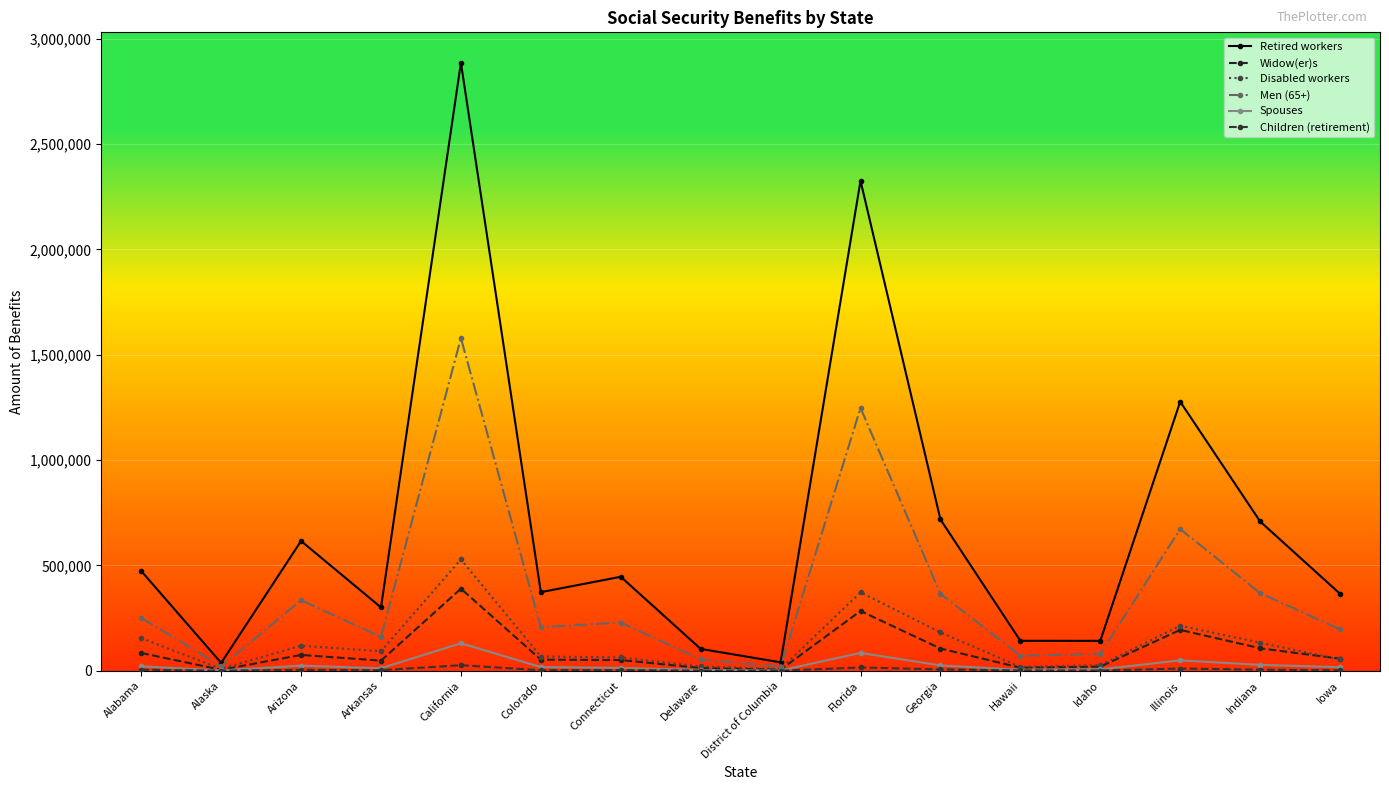

Does the chart have visible grid lines?

Yes